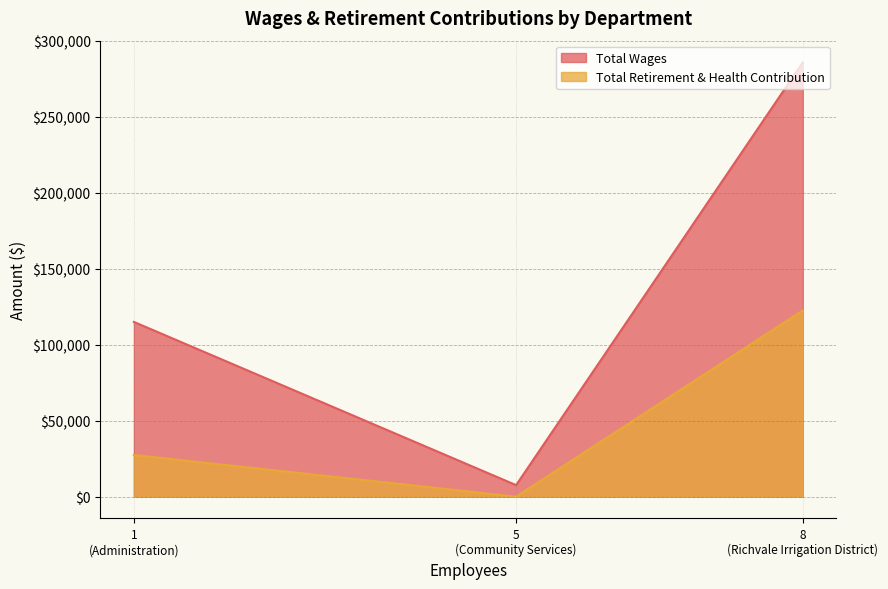

At how many categories does at least one series exceed 254682?

1